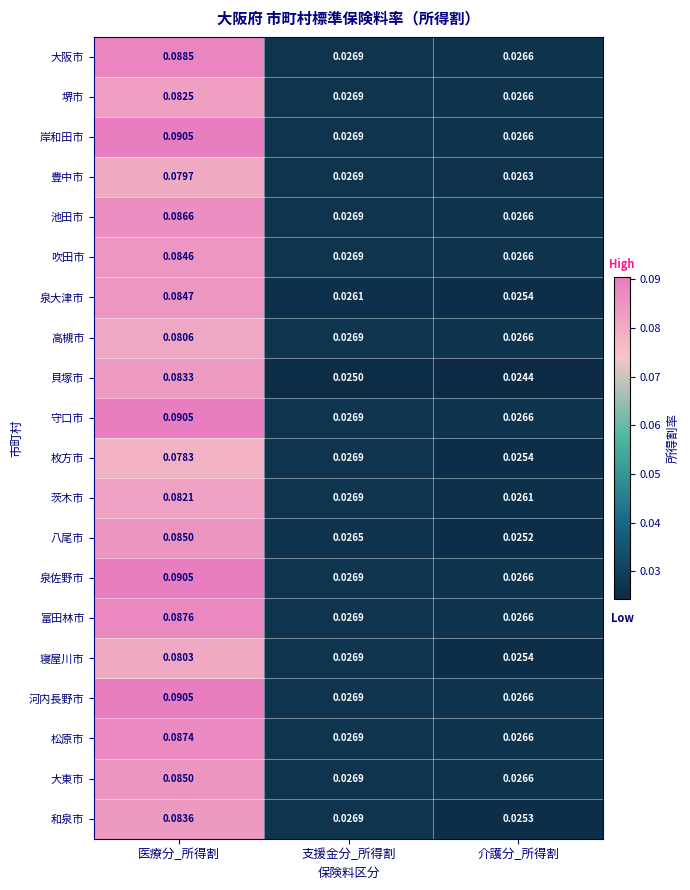

How many distinct data groups are displayed?

20